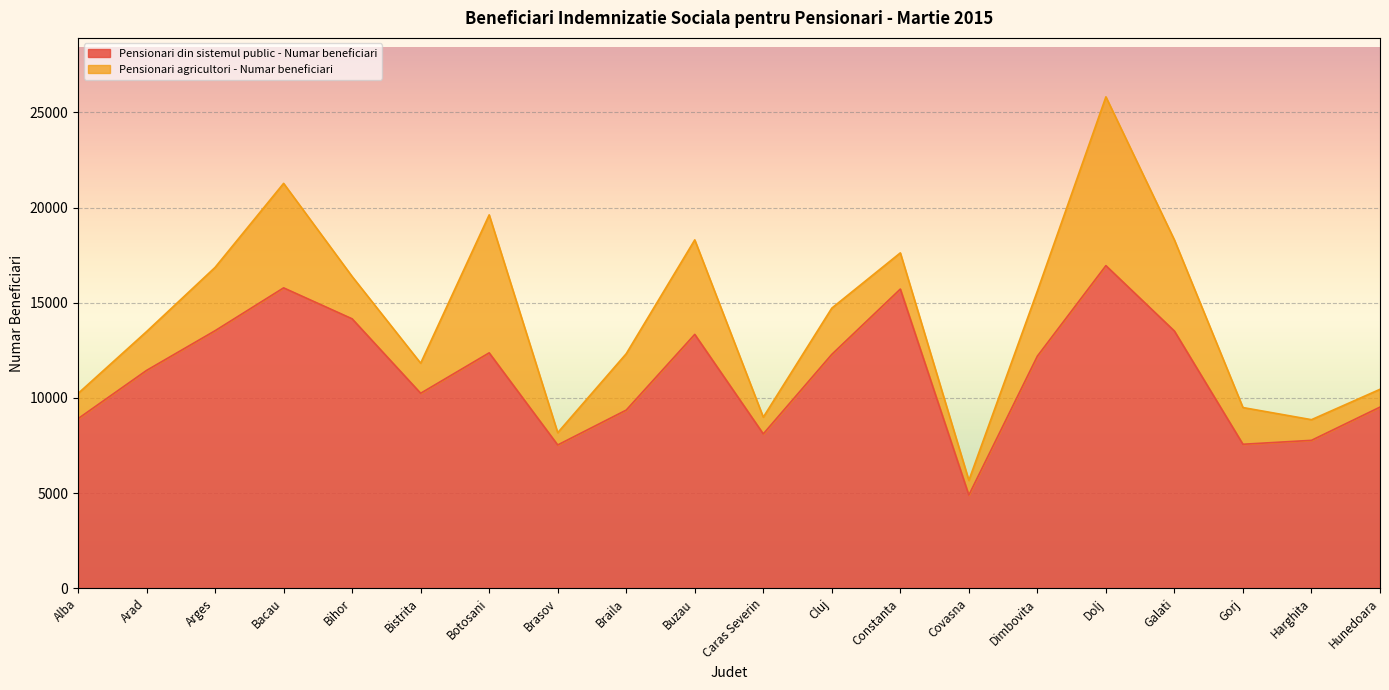

What is the label of the 10th point from the left?

Buzau